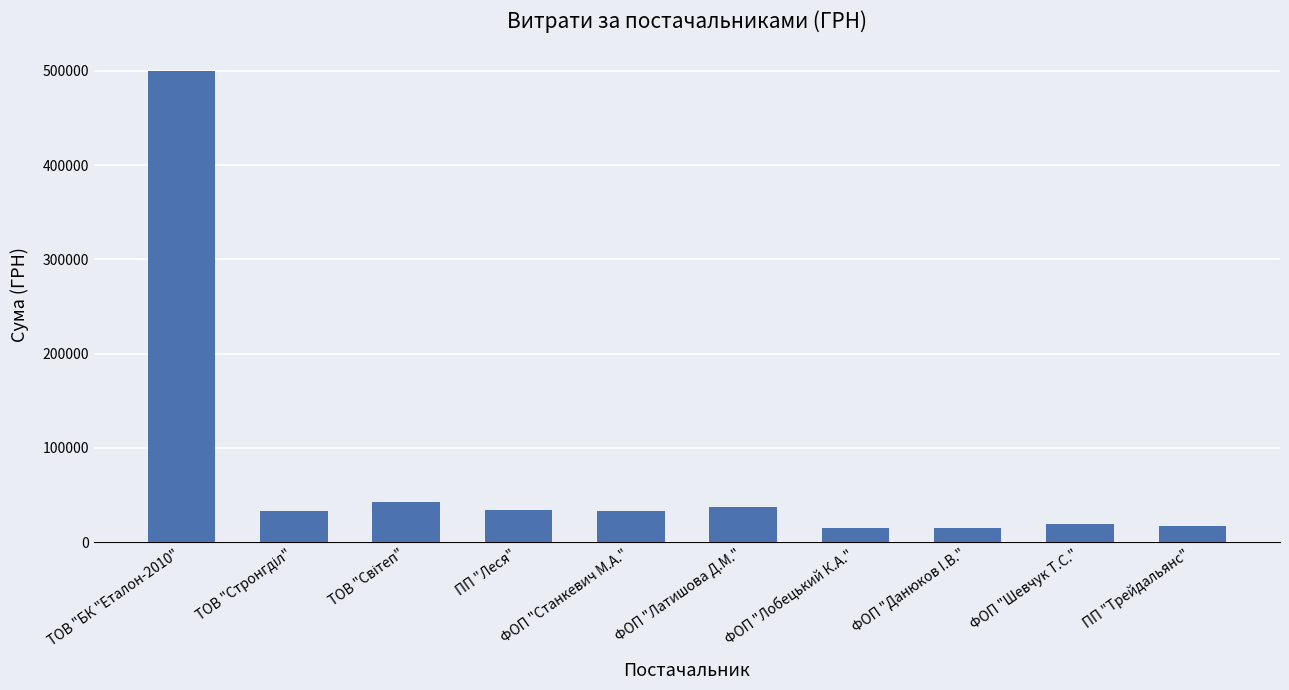

What is the difference between the maximum and second lowest values?

484543.2